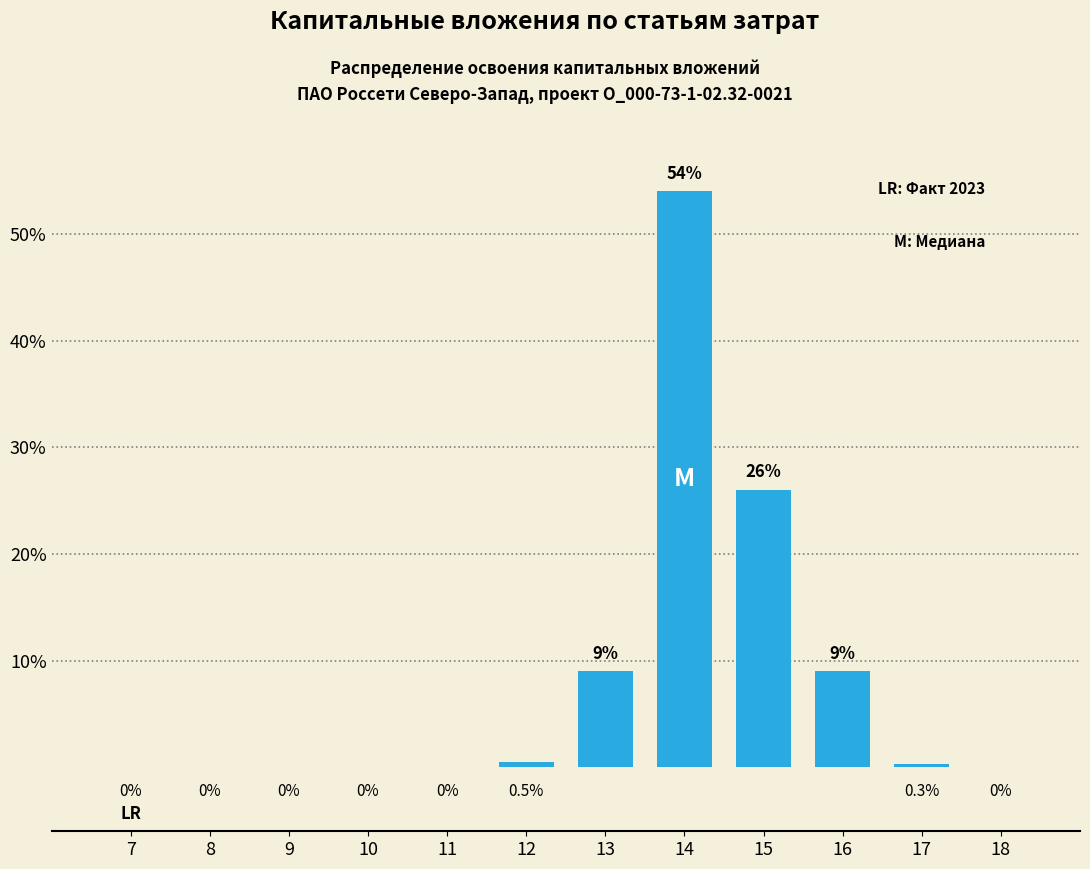

Reading left to right, extract all data points from this chart.

7=0.0	8=0.0	9=0.0	10=0.0	11=0.0	12=0.5	13=9.0	14=54.0	15=26.0	16=9.0	17=0.3	18=0.0